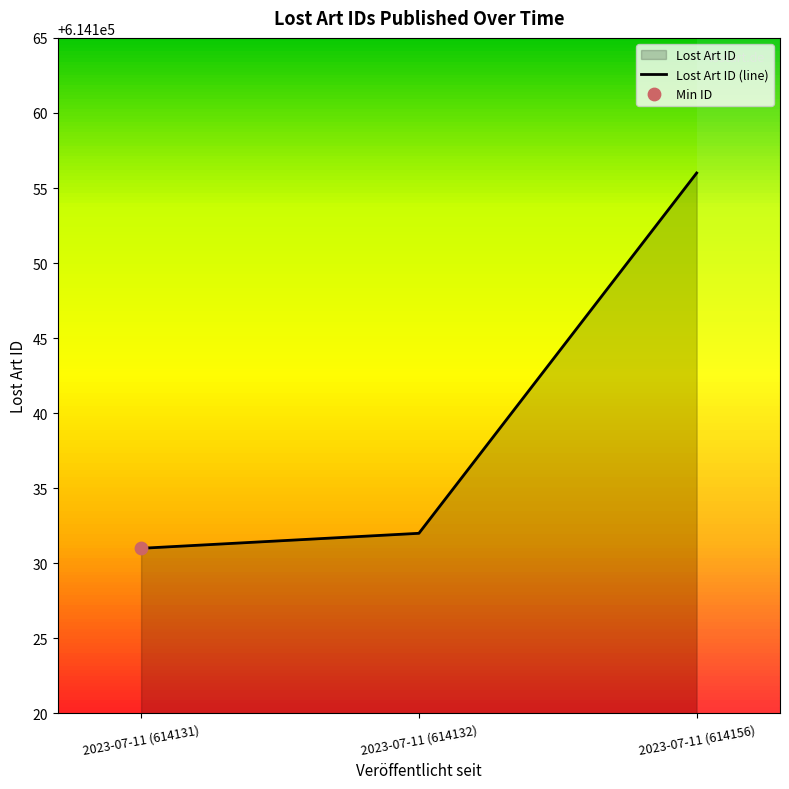

Between 2023-07-11 (614132) and 2023-07-11 (614131), which is larger?

2023-07-11 (614132)